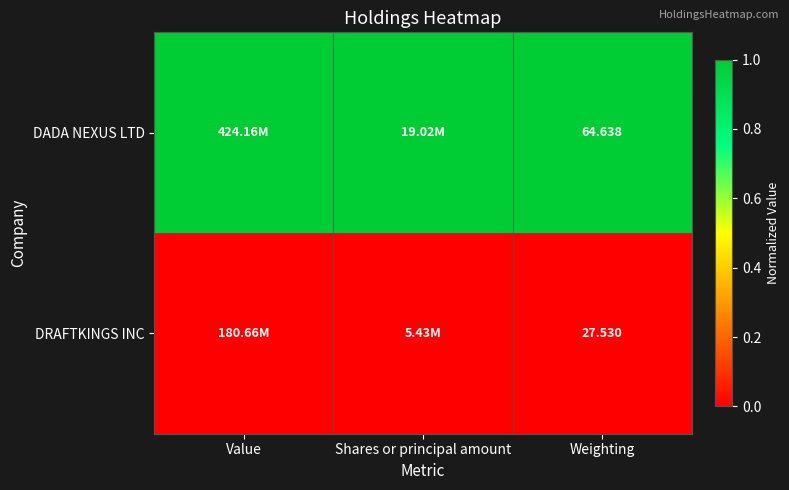

List the series in order of their overall mean, highest first.

DADA NEXUS LTD, DRAFTKINGS INC